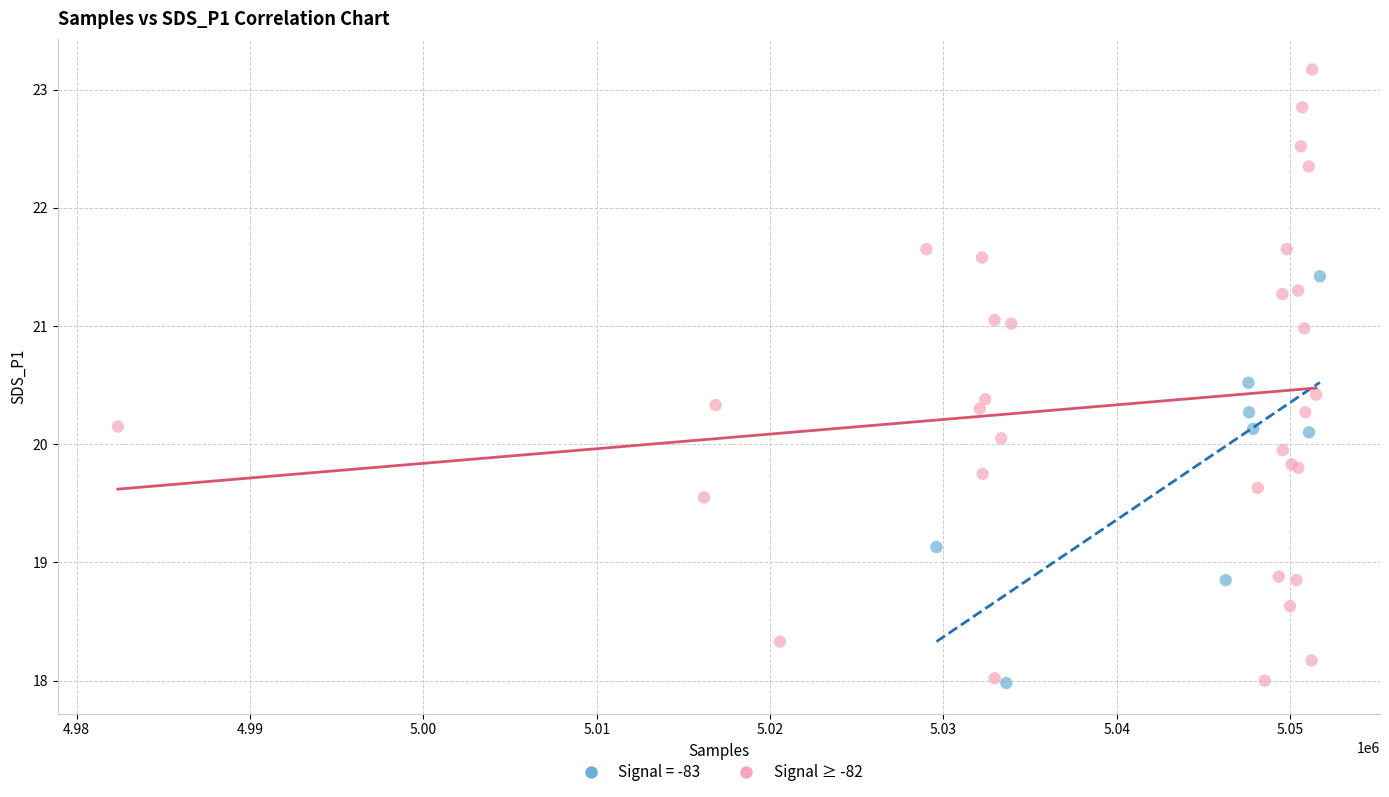

Which series reaches the maximum Y coordinate?

Signal ≥ -82